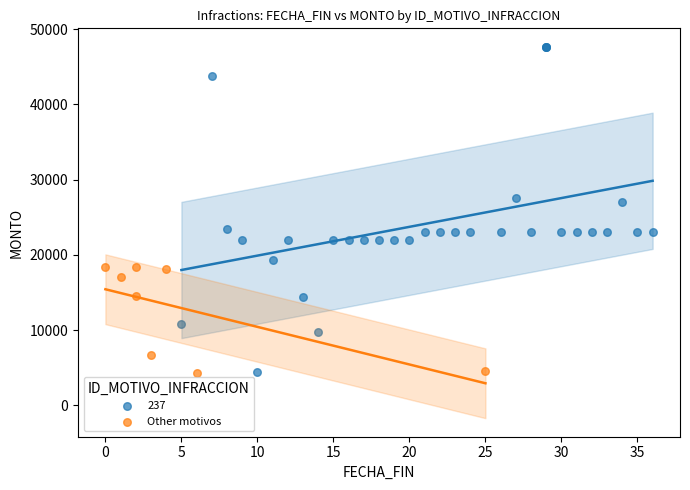

Which series has the widest spread of Y values?

237